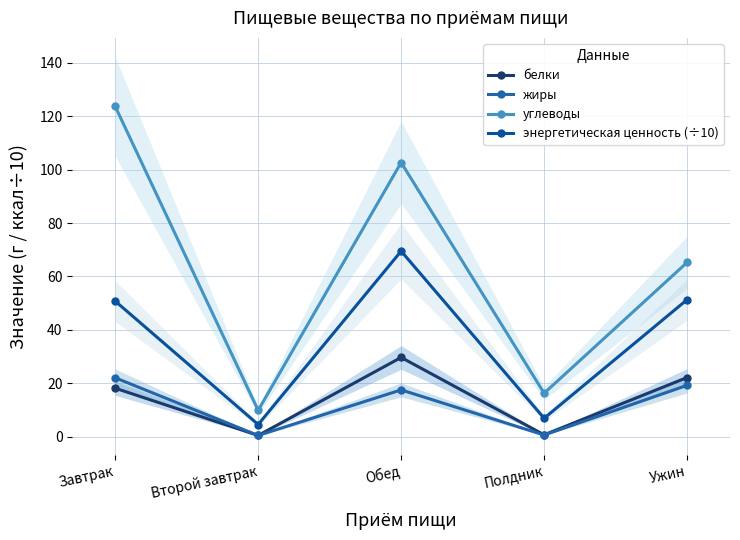

The value of углеводы at Завтрак is 191.6. True or false?

False